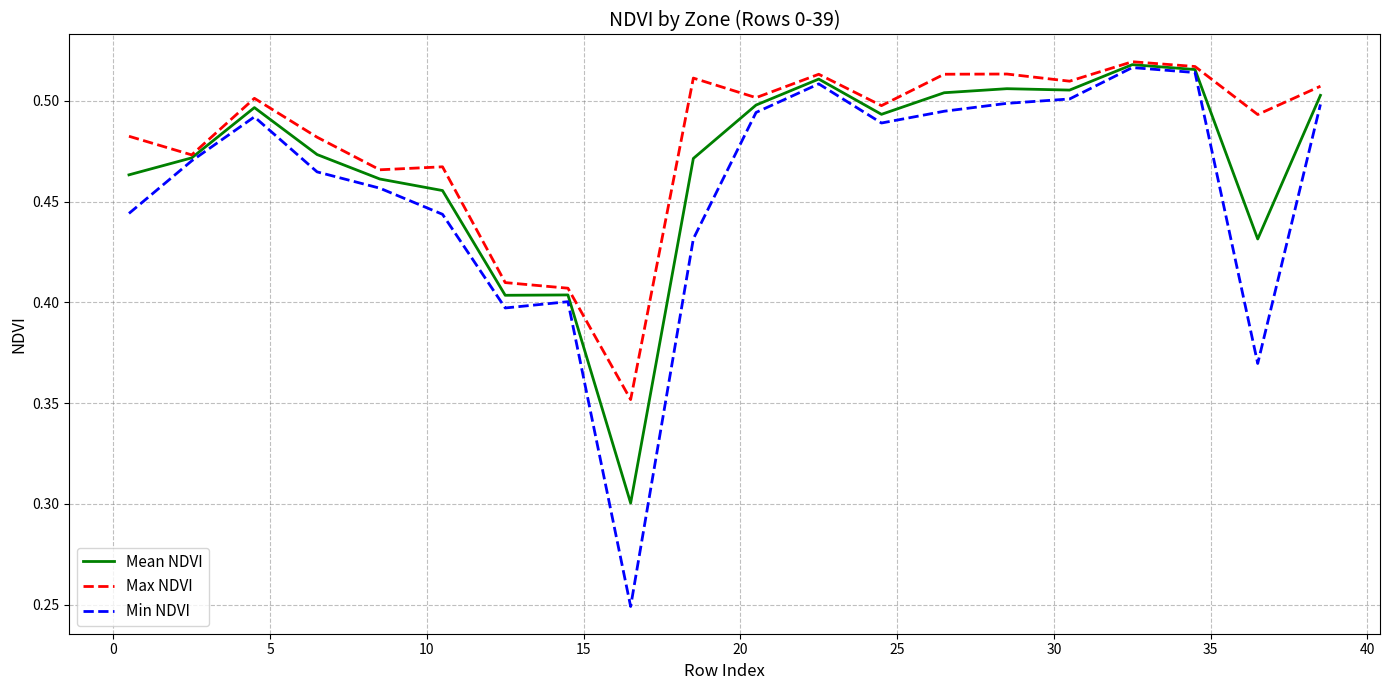

List the series in order of their overall mean, lowest first.

Min NDVI, Mean NDVI, Max NDVI